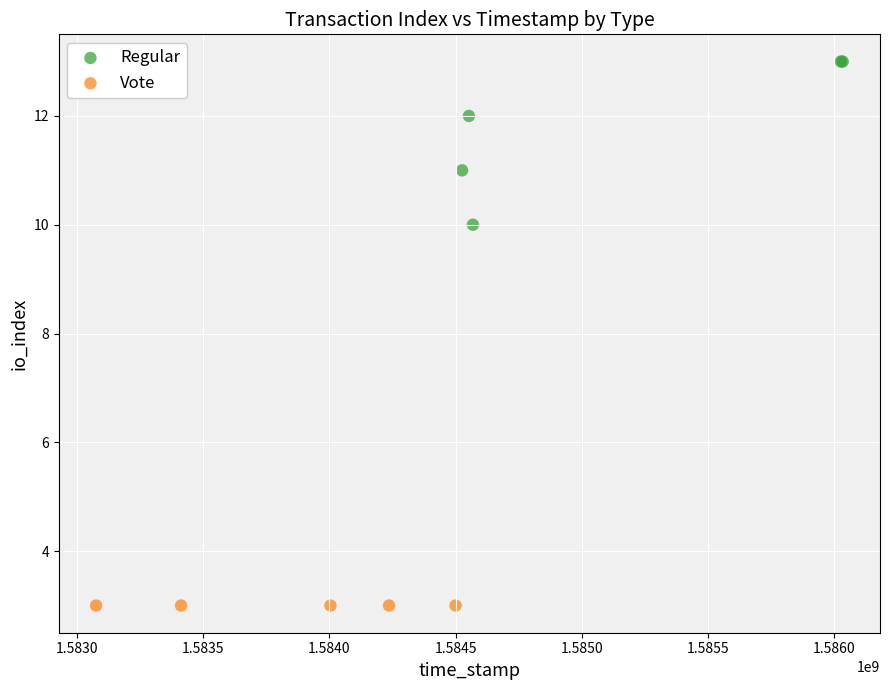

What are all the series names shown in the legend?

Regular, Vote